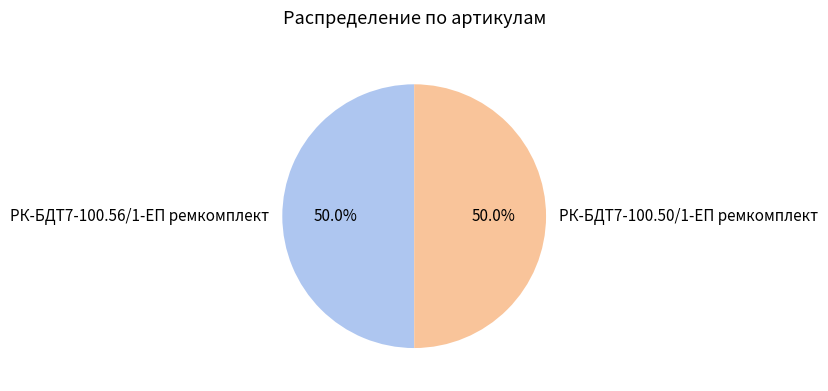

What percentage is the РК-БДТ7-100.50/1-ЕП ремкомплект slice, to the nearest percent?

50%